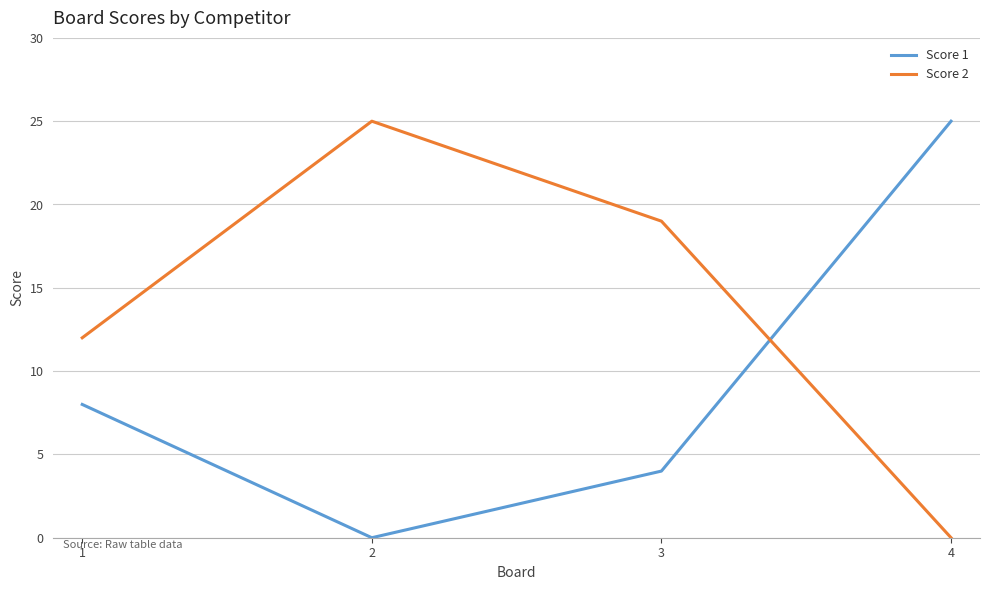

What is the sum of all Score 1 values?

37